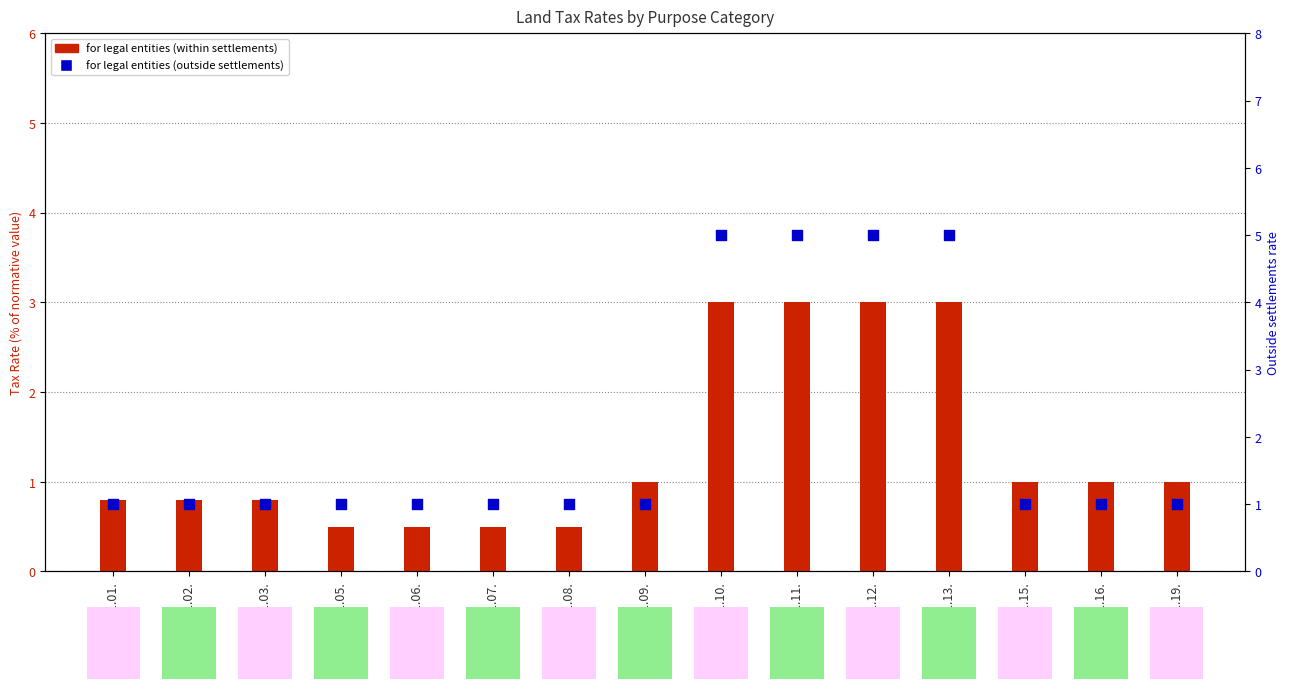

At how many categories does at least one series exceed 3?

4